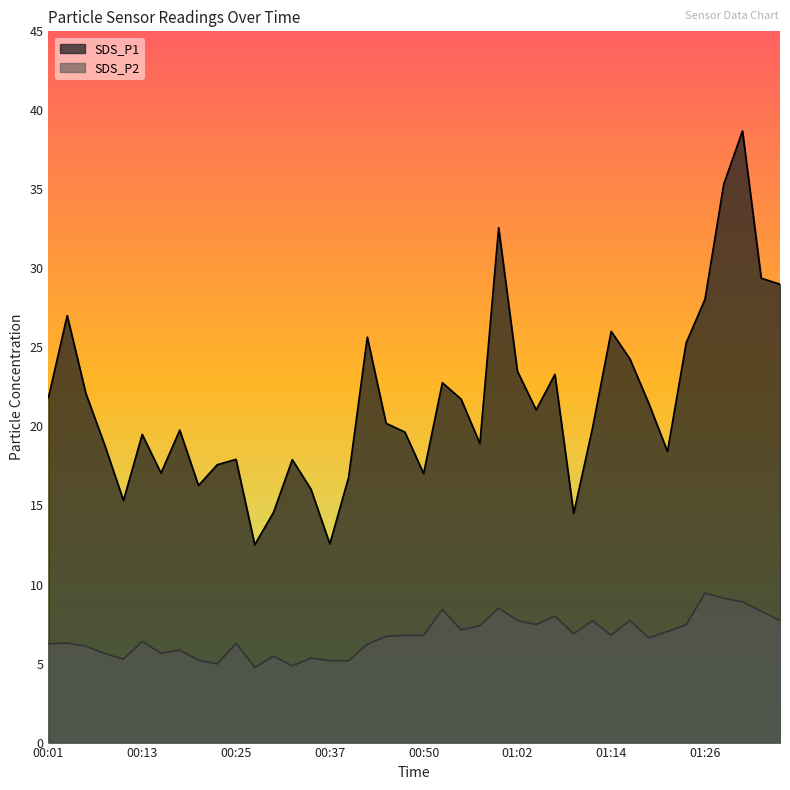

At 00:59, list the series in order from largest to smallest.

SDS_P1, SDS_P2